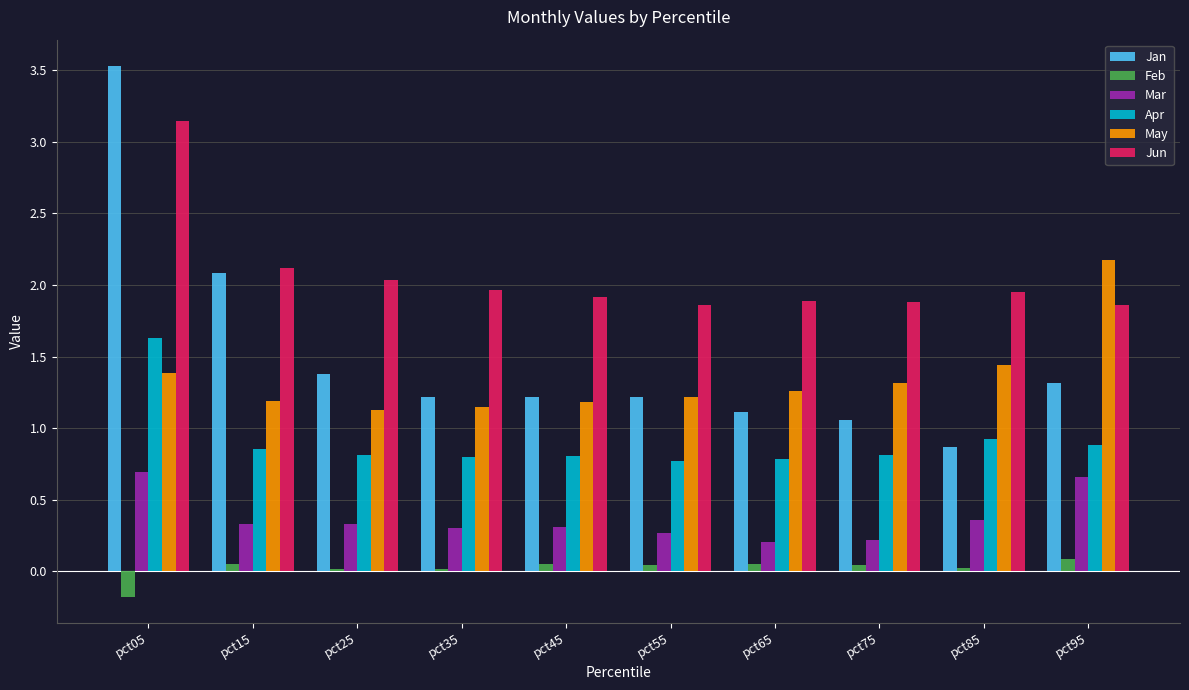

How many groups of bars are there?

10